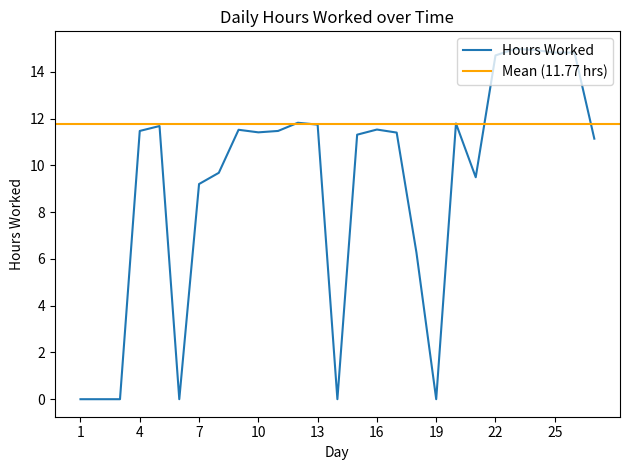

Which label corresponds to the smallest value in the chart?

1